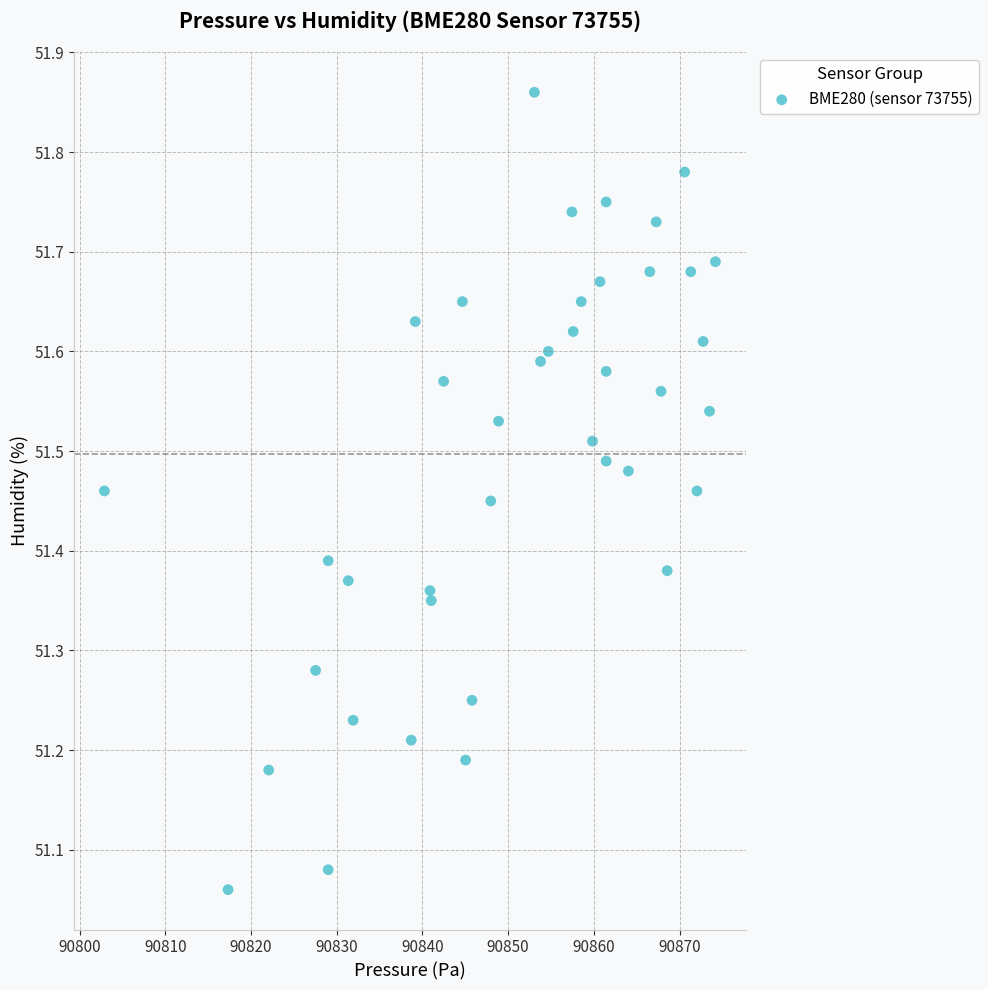

What is the range of X values (max minus min)?

71.3